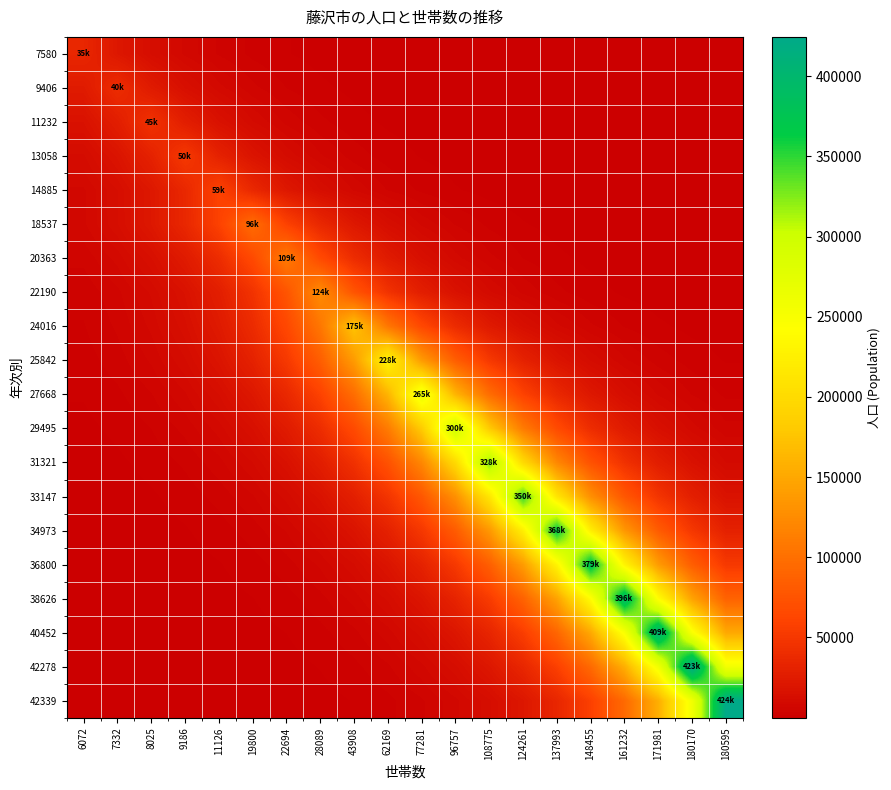

What is the difference between the highest and lowest values at 148455?

379165.6